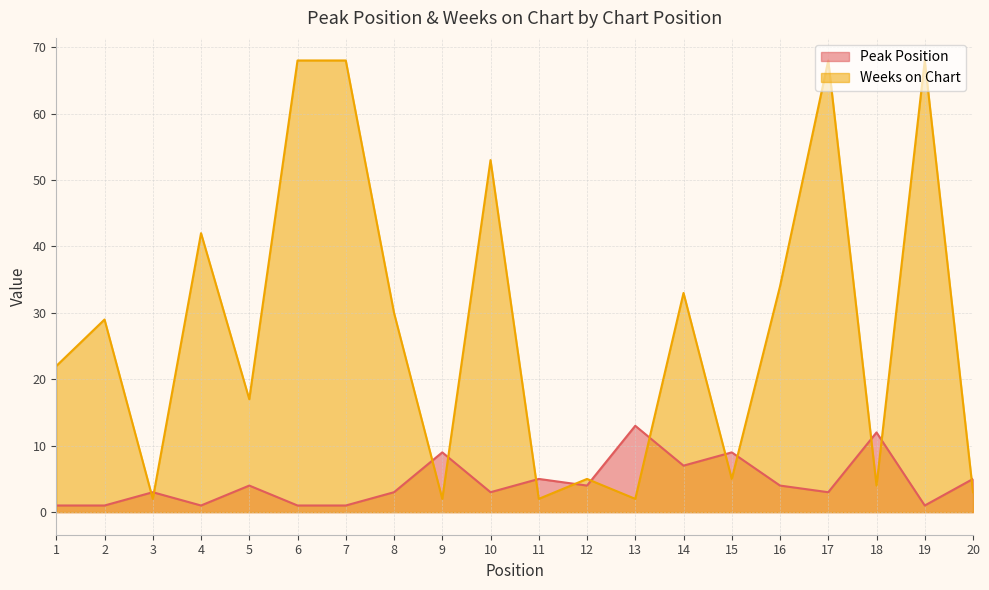

What is the difference between the Weeks on Chart values at 11 and 5?

15